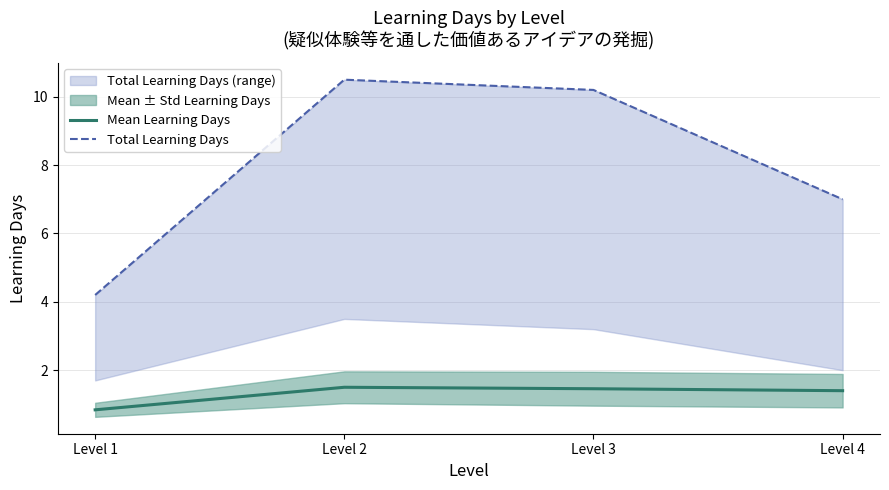

The value of Total Learning Days at Level 1 is 1.5. True or false?

False